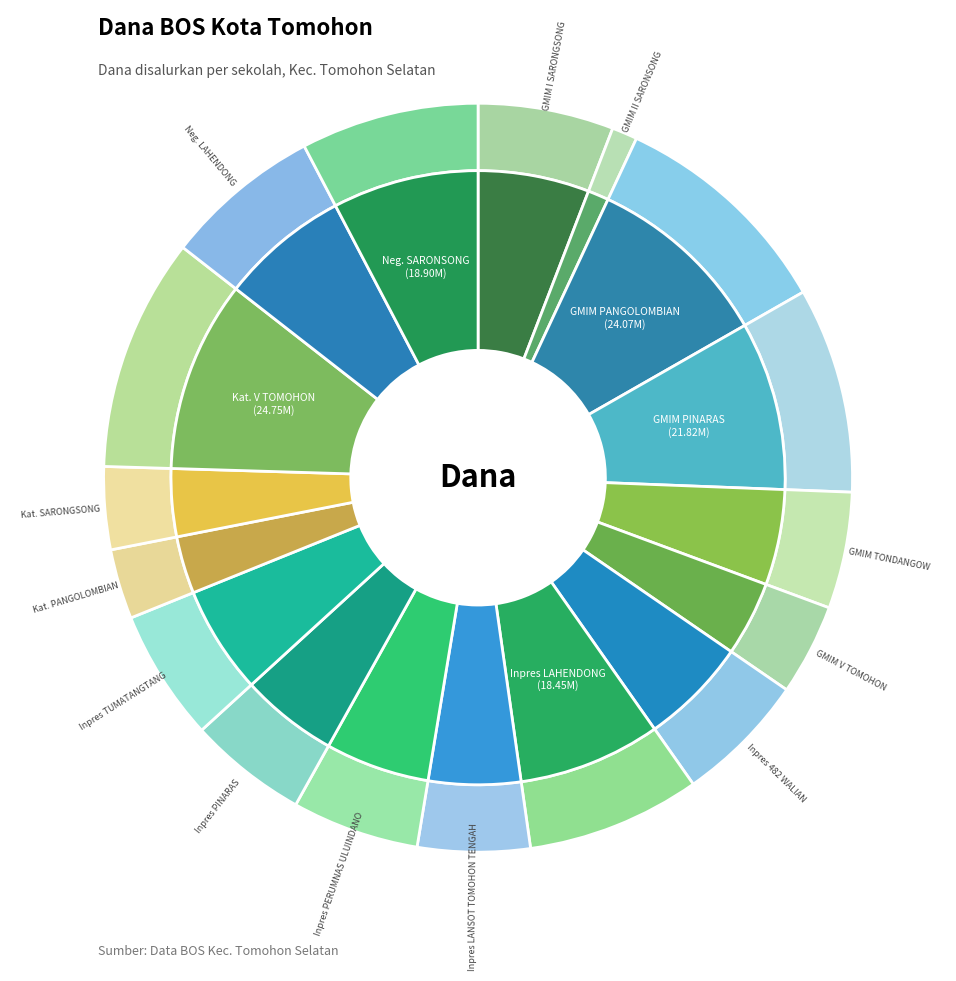

Count the number of slices in the pie.

17